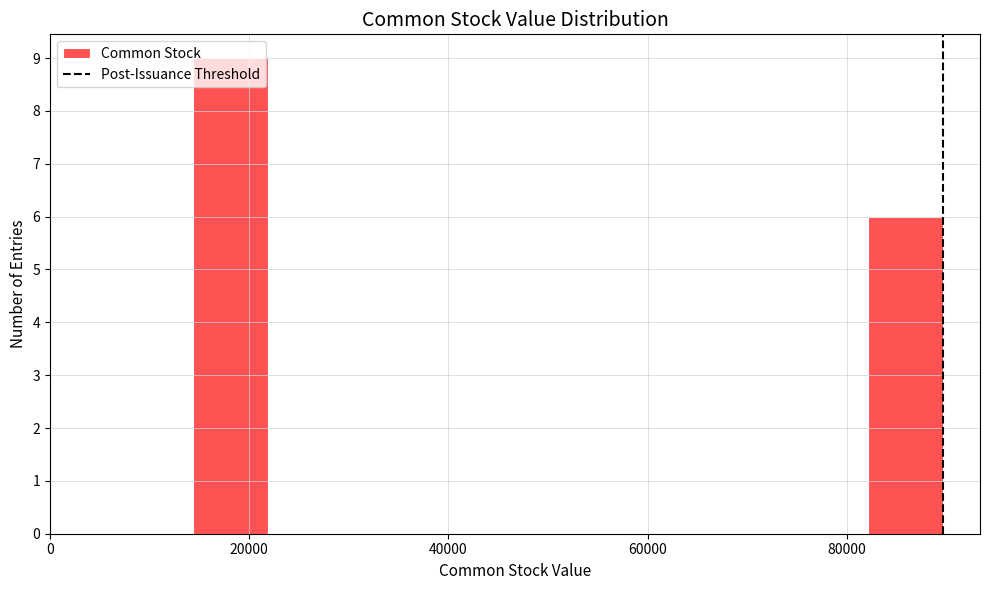

Around what value on the x-axis is the tallest bar? Give the approximate position of its centre, as read against the axis.

18000